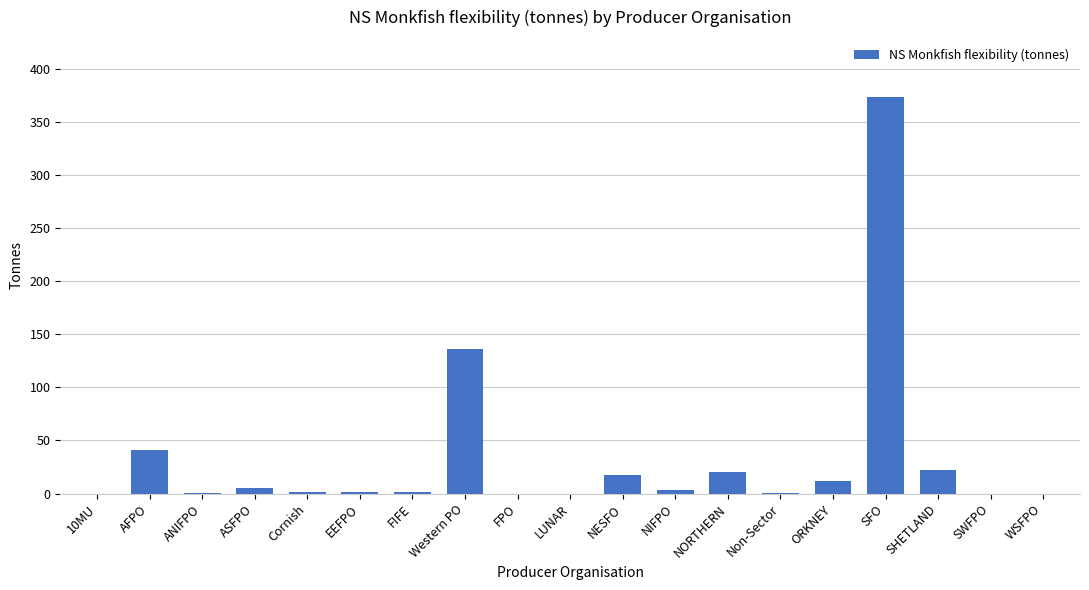

At which label does the data first exceed 1?

AFPO